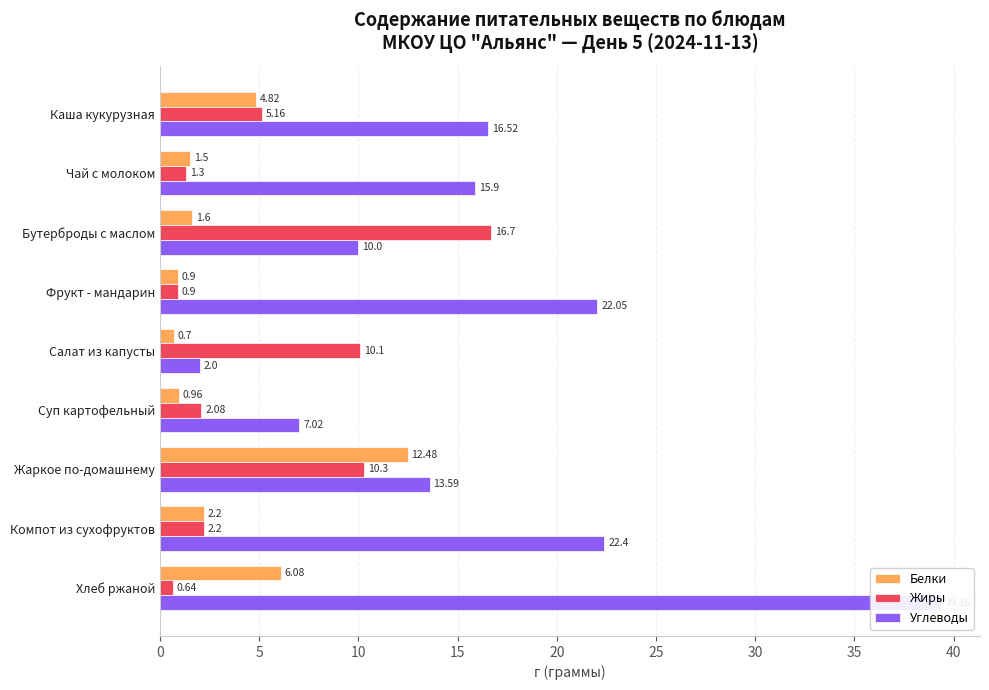

What is the minimum value shown in the chart?

0.6